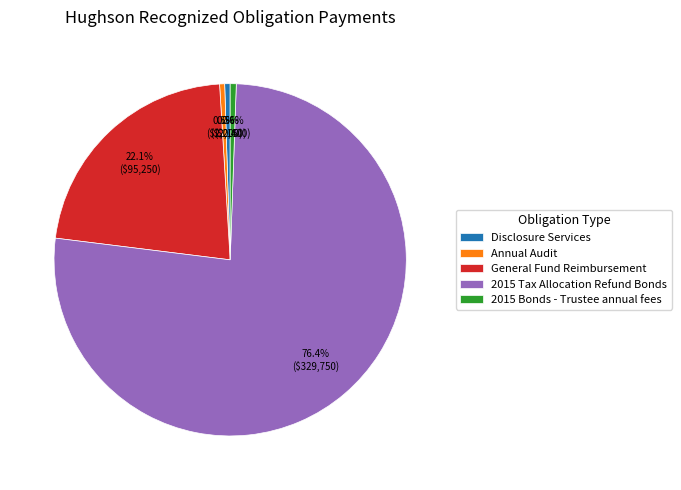

What is the total percentage of Disclosure Services and 2015 Bonds - Trustee annual fees?

1.1%